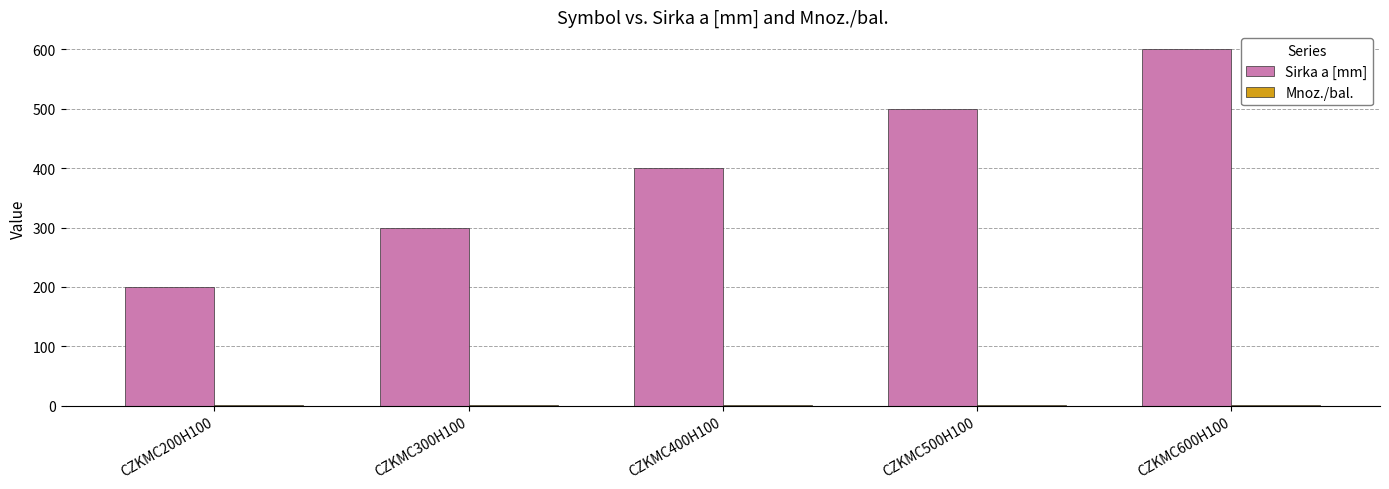

How many groups of bars are there?

5